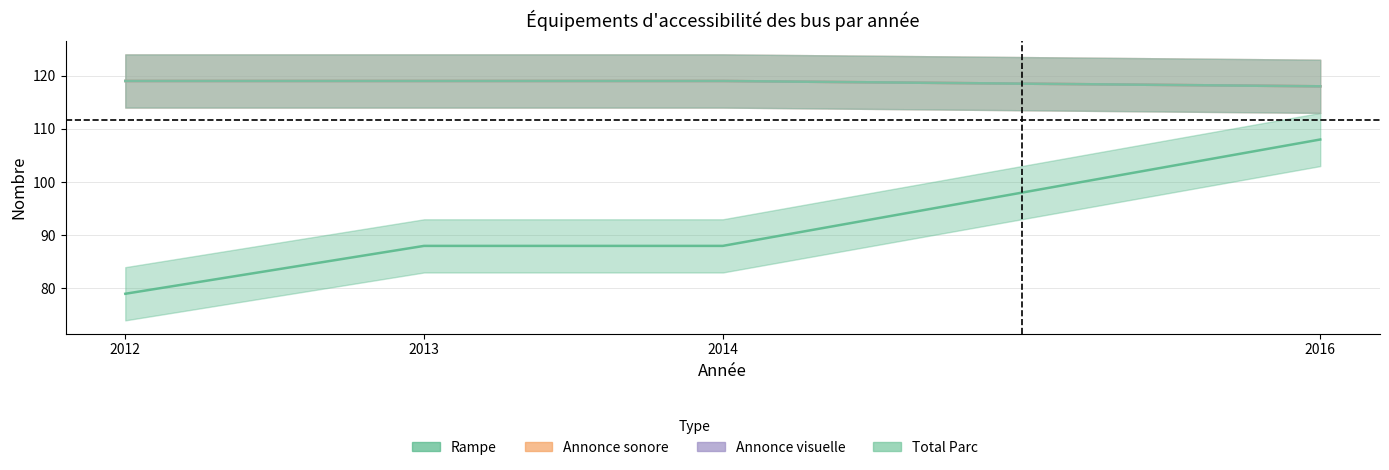

True or false: Annonce visuelle and Annonce sonore cross at least once.

False